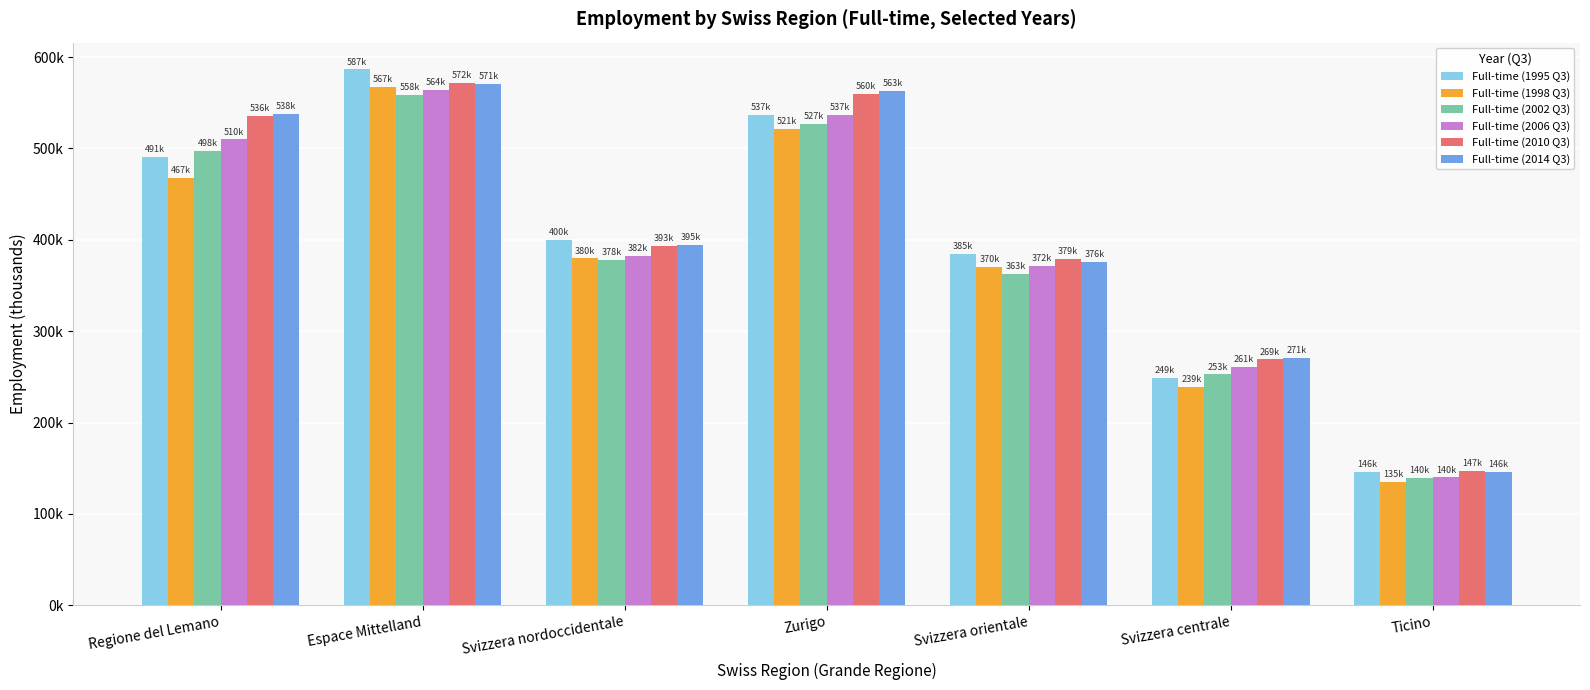

The Full-time (2006 Q3) series shows 509968.2 at Regione del Lemano. True or false?

True